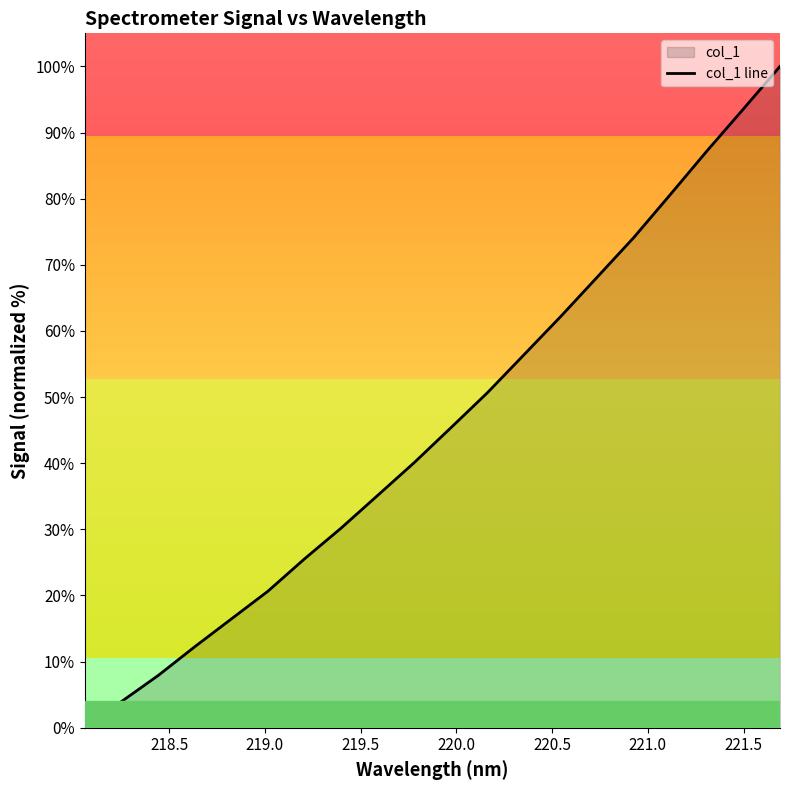

What is the greatest value displayed?

100.0